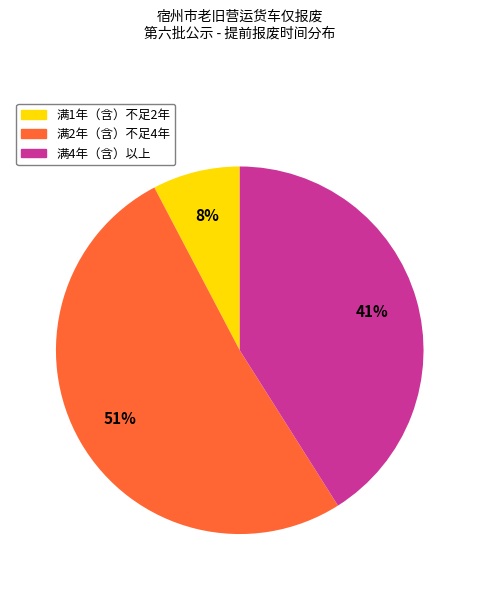

How many slices are in this pie chart?

3